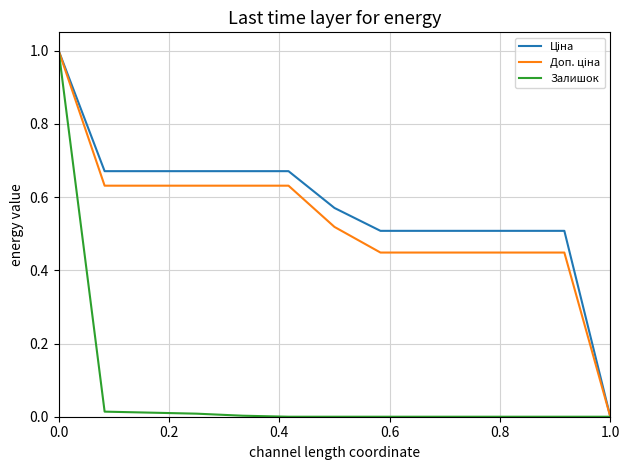

What is the maximum value shown in the chart?

1.0